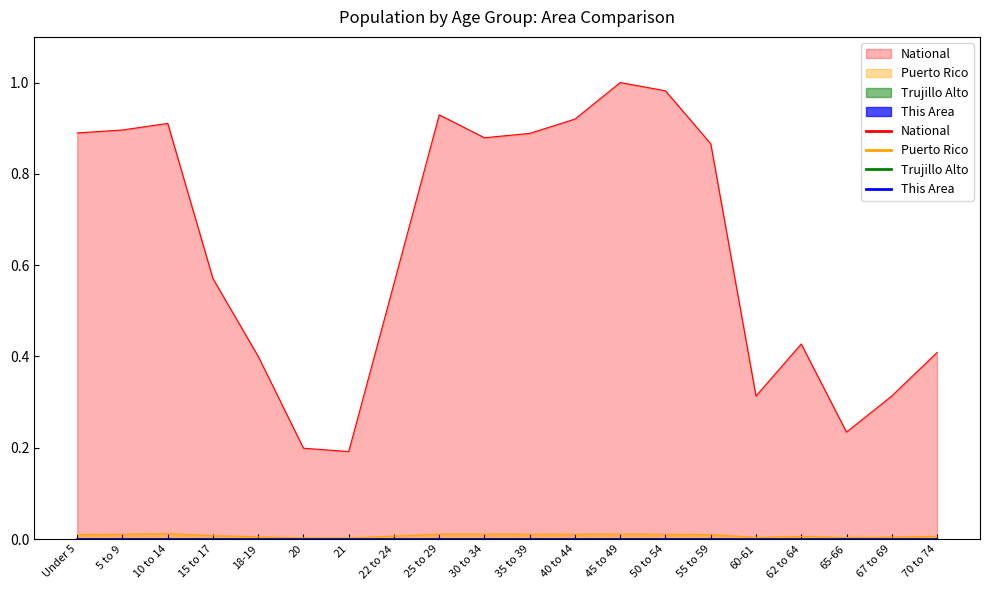

Reading right to left, transcribe all the data shown in this chart.

This Area: 70 to 74=0.0	67 to 69=0.0	65-66=0.0	62 to 64=0.0	60-61=0.0	55 to 59=0.0	50 to 54=0.0	45 to 49=0.0	40 to 44=0.0	35 to 39=0.0	30 to 34=0.0	25 to 29=0.0	22 to 24=0.0	21=0.0	20=0.0	18-19=0.0	15 to 17=0.0	10 to 14=0.0	5 to 9=0.0	Under 5=0.0
Trujillo Alto: 70 to 74=0.0	67 to 69=0.0	65-66=0.0	62 to 64=0.0	60-61=0.0	55 to 59=0.0	50 to 54=0.0	45 to 49=0.0	40 to 44=0.0	35 to 39=0.0	30 to 34=0.0	25 to 29=0.0	22 to 24=0.0	21=0.0	20=0.0	18-19=0.0	15 to 17=0.0	10 to 14=0.0	5 to 9=0.0	Under 5=0.0
Puerto Rico: 70 to 74=0.0	67 to 69=0.0	65-66=0.0	62 to 64=0.0	60-61=0.0	55 to 59=0.0	50 to 54=0.0	45 to 49=0.0	40 to 44=0.0	35 to 39=0.0	30 to 34=0.0	25 to 29=0.0	22 to 24=0.0	21=0.0	20=0.0	18-19=0.0	15 to 17=0.0	10 to 14=0.0	5 to 9=0.0	Under 5=0.0
National: 70 to 74=0.4	67 to 69=0.3	65-66=0.2	62 to 64=0.4	60-61=0.3	55 to 59=0.9	50 to 54=1.0	45 to 49=1.0	40 to 44=0.9	35 to 39=0.9	30 to 34=0.9	25 to 29=0.9	22 to 24=0.6	21=0.2	20=0.2	18-19=0.4	15 to 17=0.6	10 to 14=0.9	5 to 9=0.9	Under 5=0.9